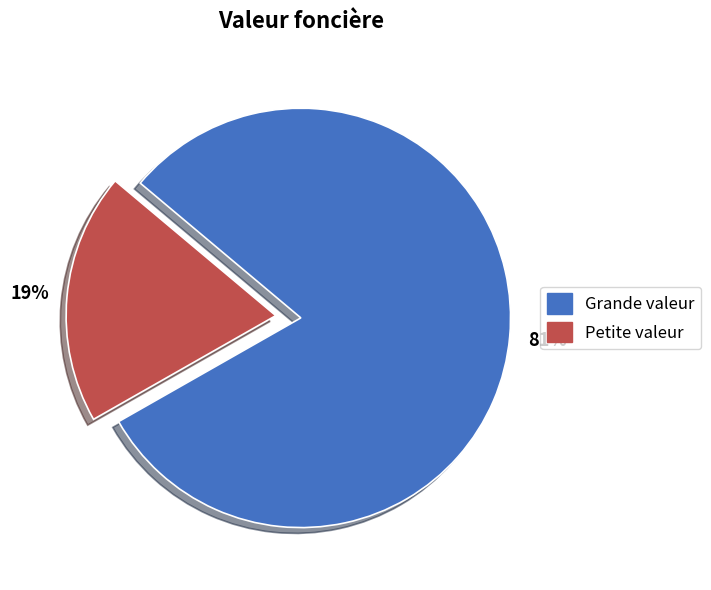

Is there any slice that represents more than half of the pie?

Yes